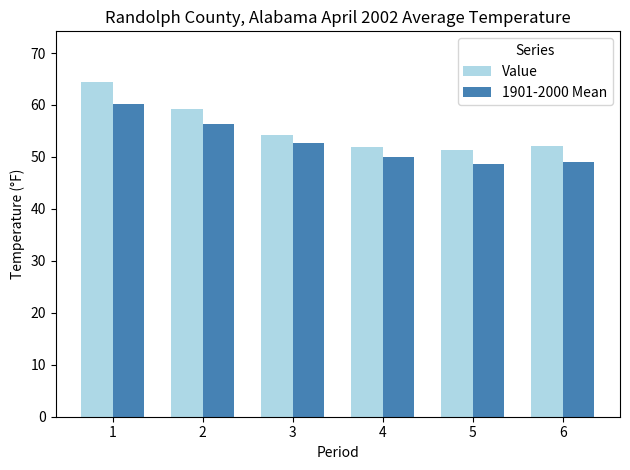

At which category is the sum across all series the highest?

1